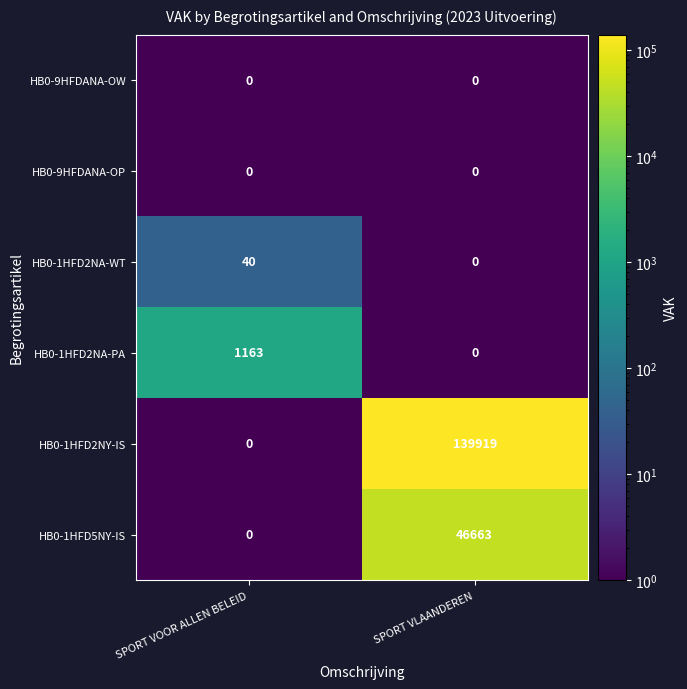

What is the sum of the HB0-1HFD2NY-IS values at SPORT VOOR ALLEN BELEID and SPORT VLAANDEREN?

139919